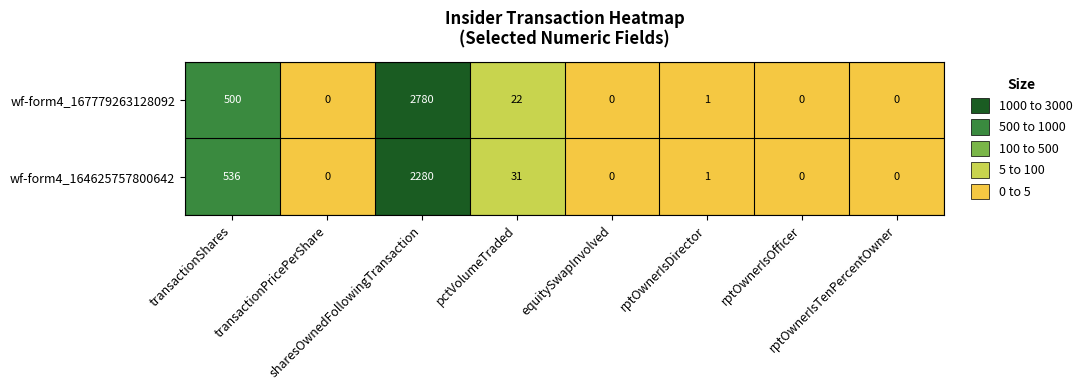

List the series in order of their peak value, lowest first.

wf-form4_164625757800642, wf-form4_167779263128092